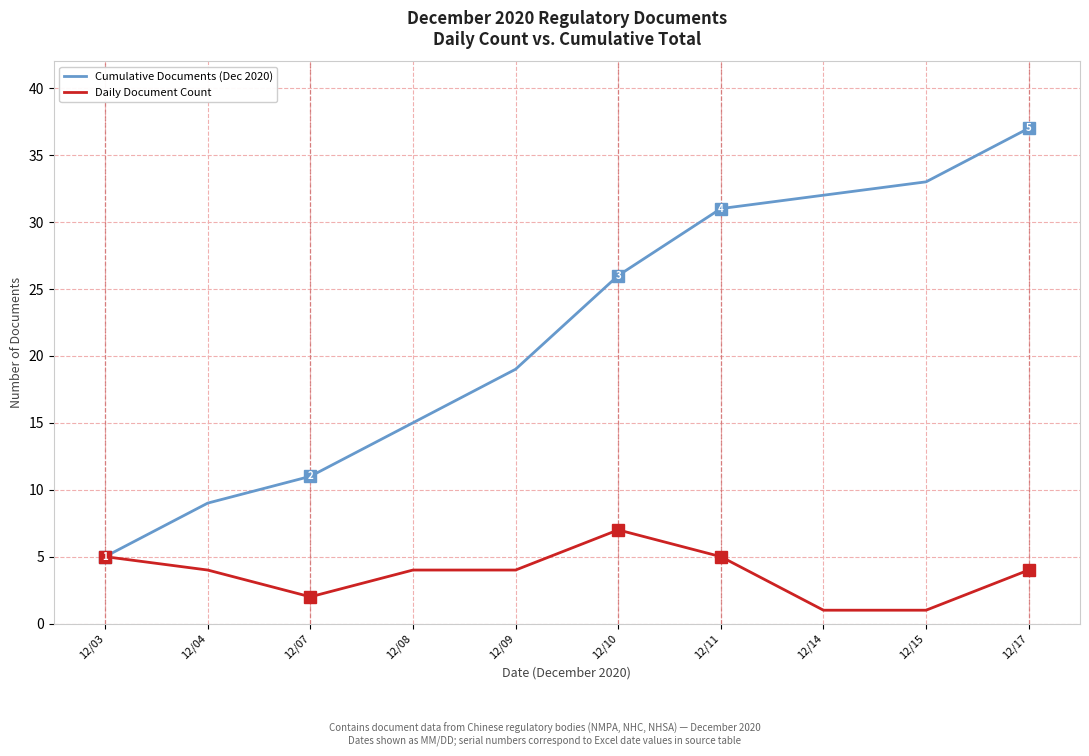

Between 12/08 and 12/15, which series saw the biggest shift?

Cumulative Documents (Dec 2020)